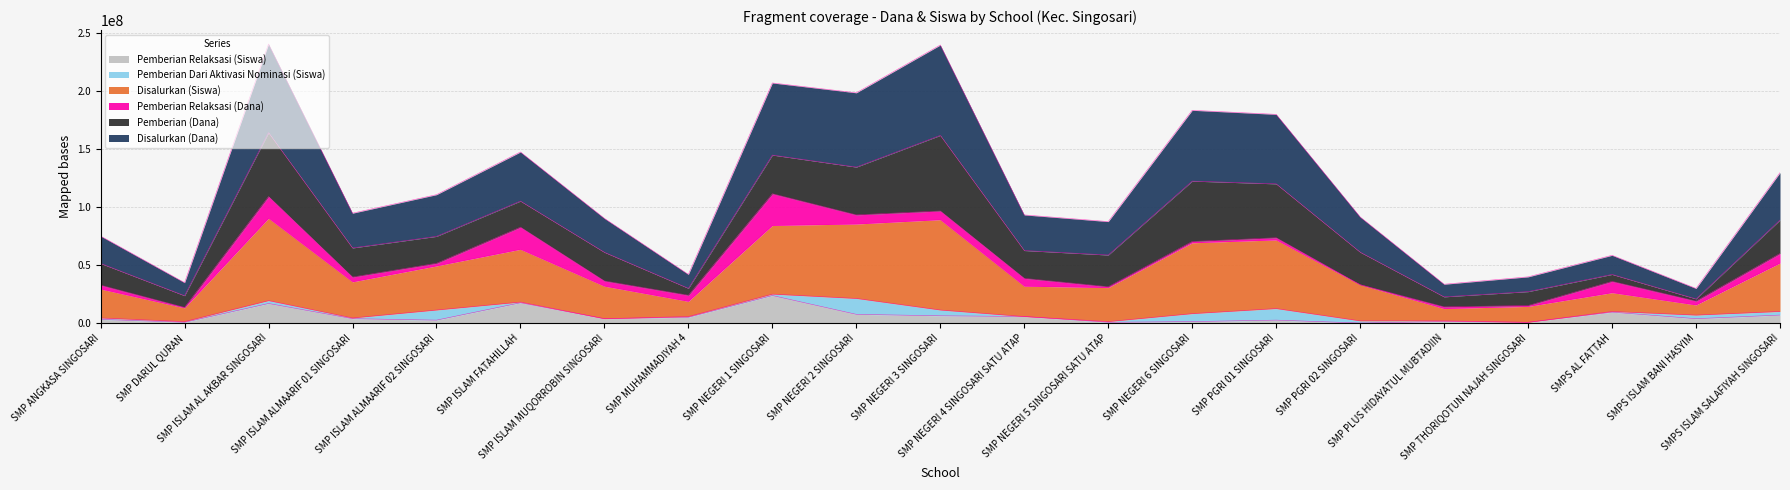

What is the highest value of the Pemberian Relaksasi (Siswa) series?

23712000